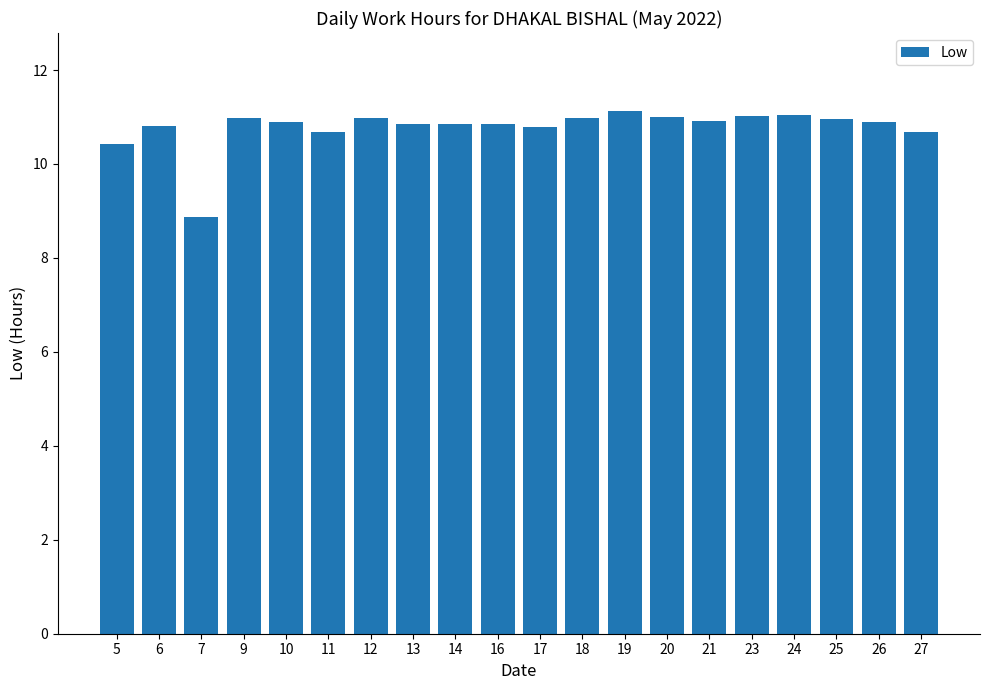

What value does the data have at 20?

11.0